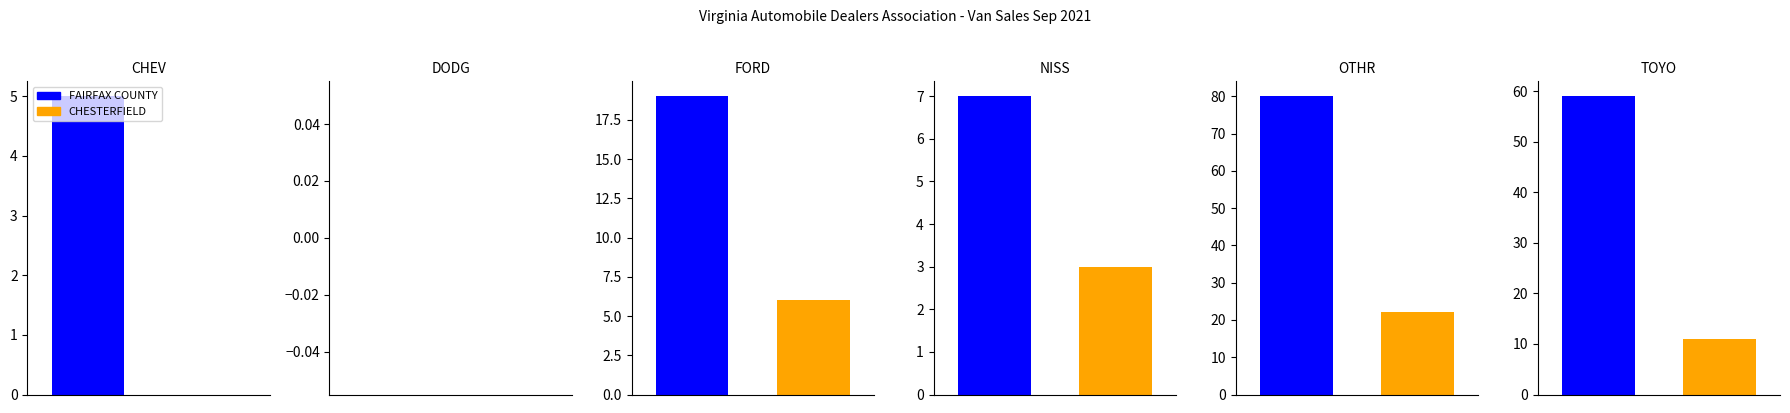

The value of TOYO at ACCOMACK is 30. True or false?

False